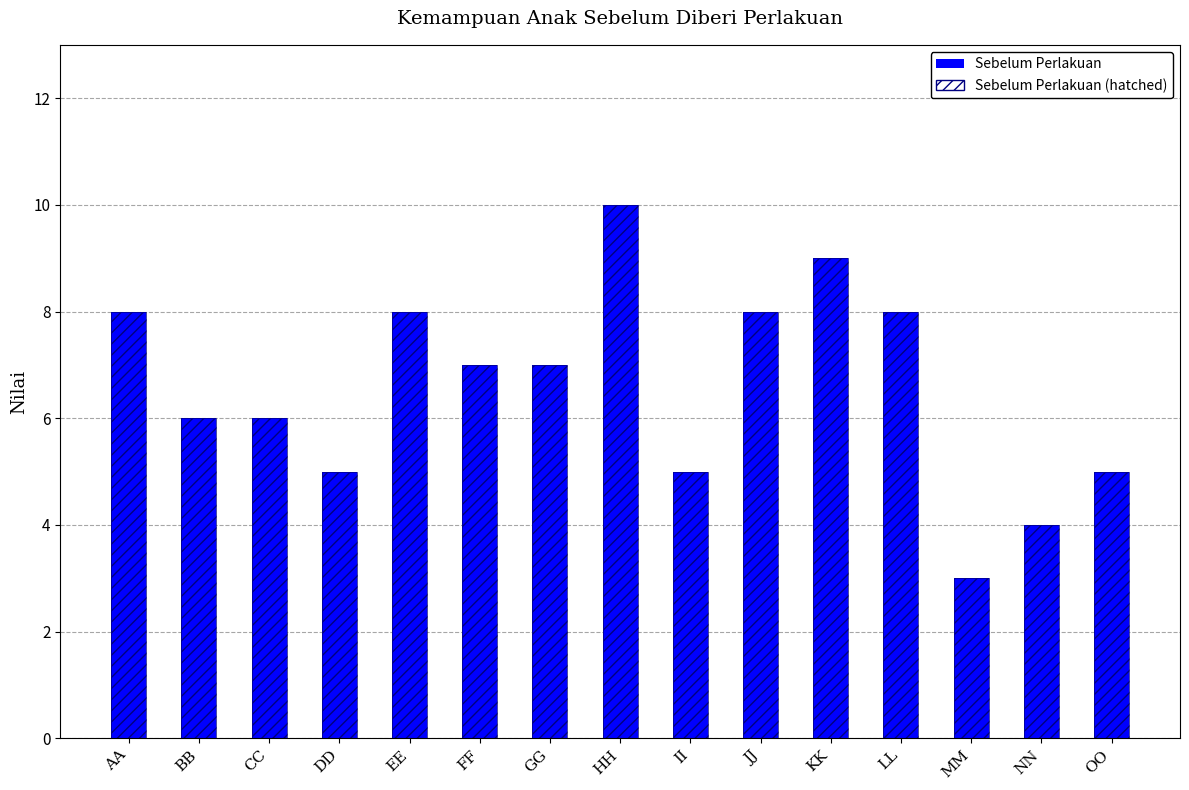

What is the maximum value shown in the chart?

10